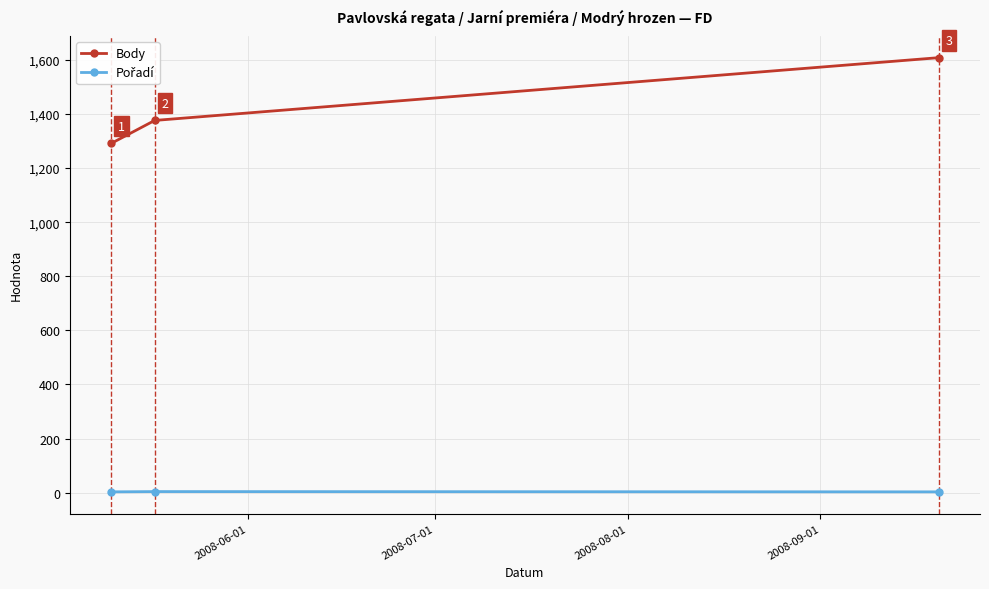

What is the average value of the Body series?

1425